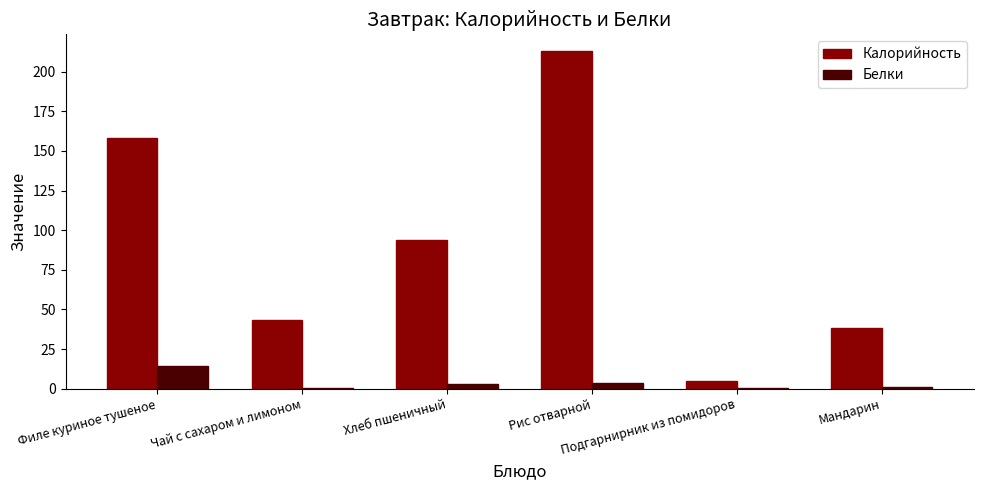

What is the total value across all series at Мандарин?

38.8